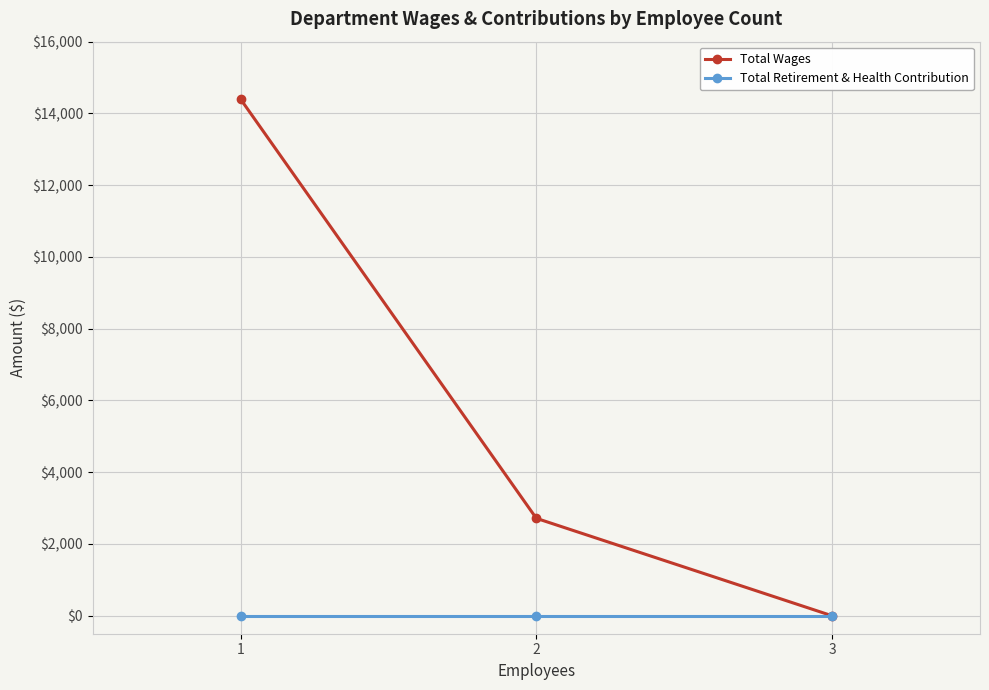

How many lines are shown in the chart?

2